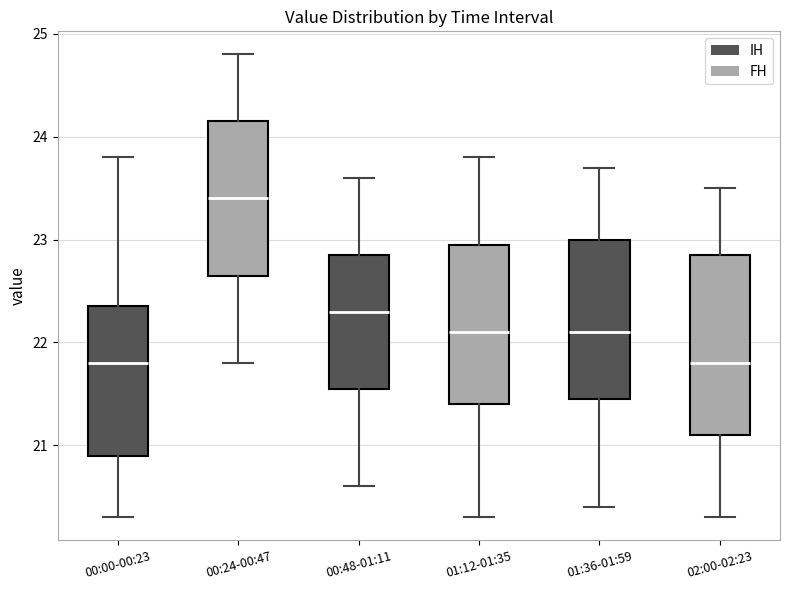

Which box is the tallest, from its lower edge to its upper edge?

02:00-02:23